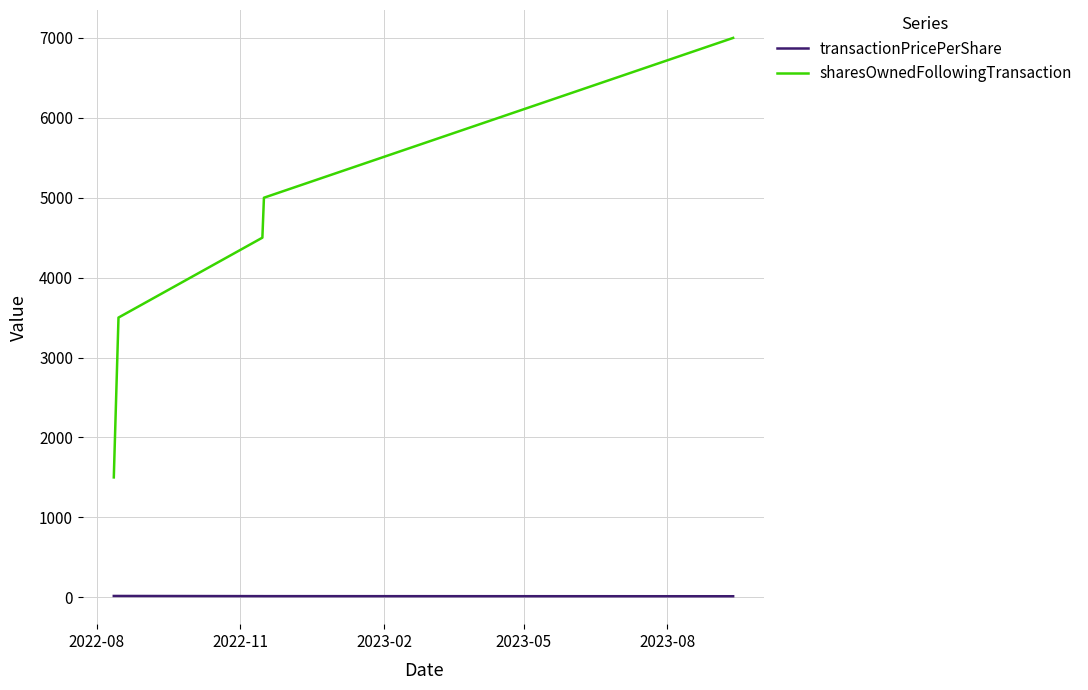

List the series in order of their peak value, highest first.

sharesOwnedFollowingTransaction, transactionPricePerShare